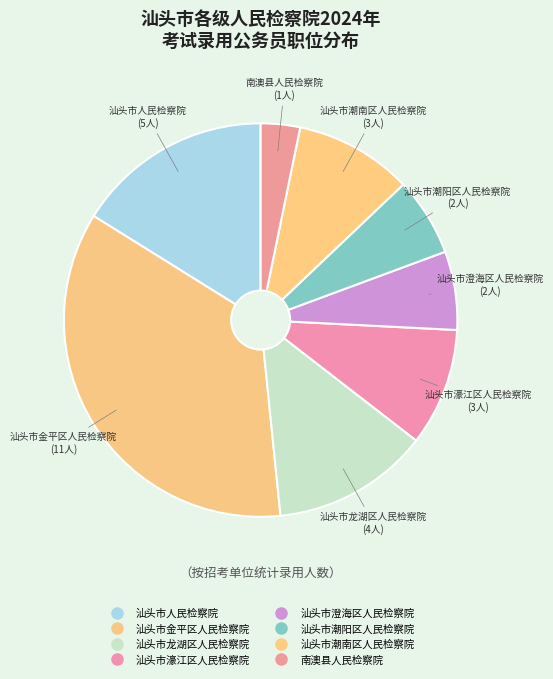

Count the number of slices in the pie.

8